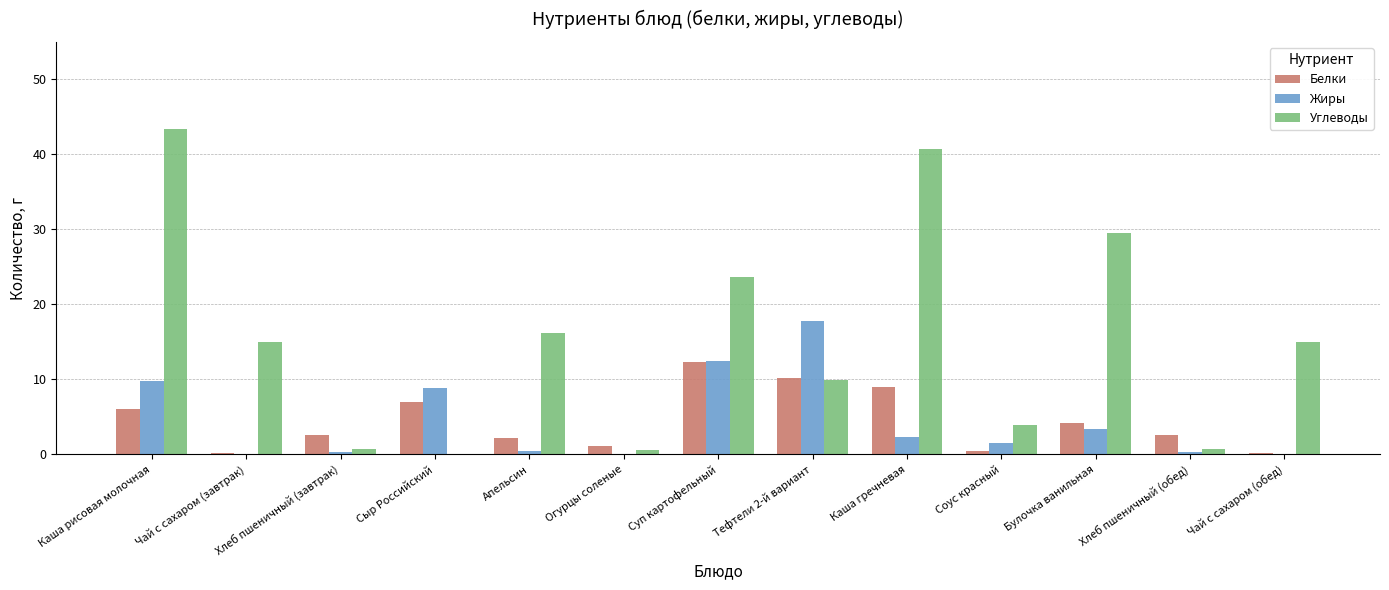

Between Огурцы соленые and Суп картофельный, which series saw the biggest shift?

Углеводы